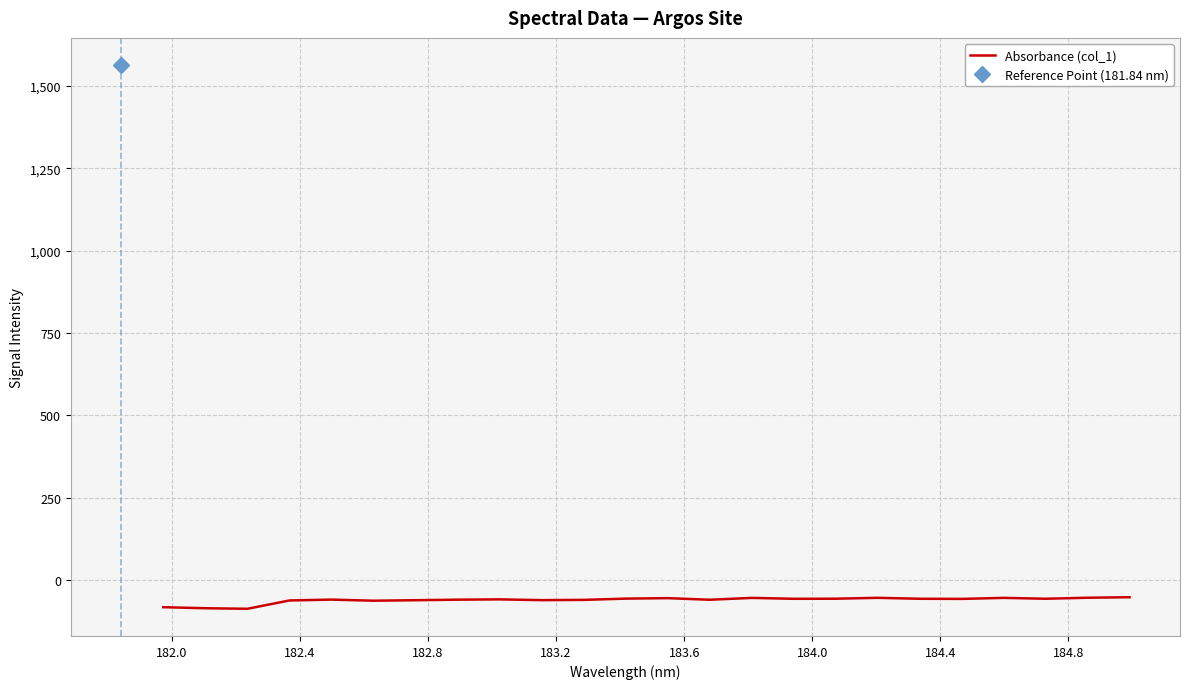

True or false: there are more than 0 points higher than both neighbors.

True